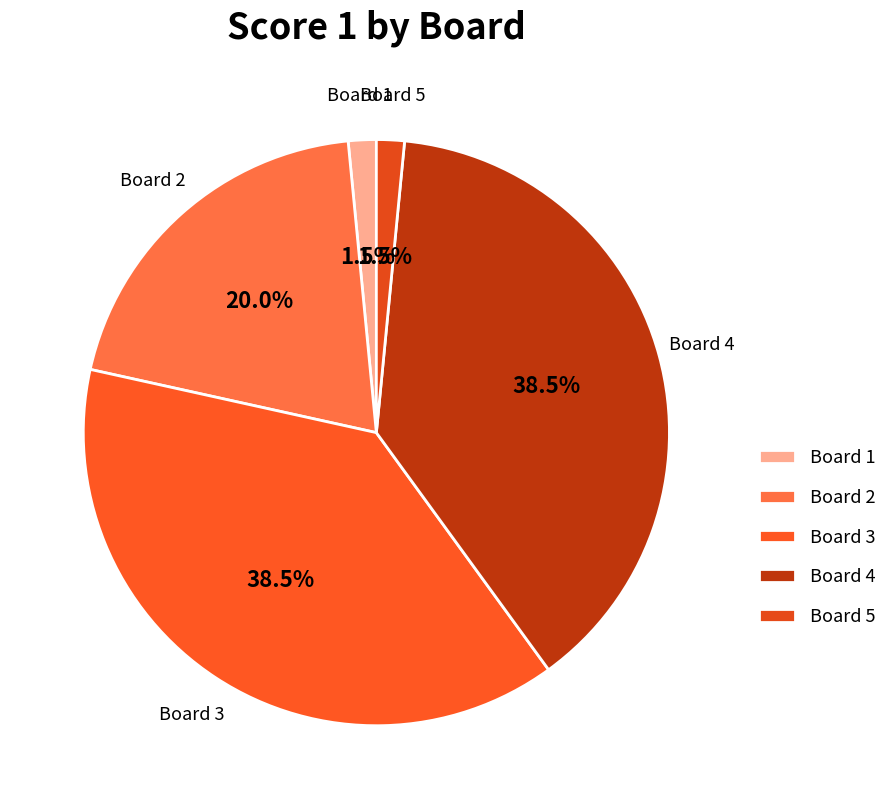

Do Board 1 and Board 5 together represent more than half of the pie?

No